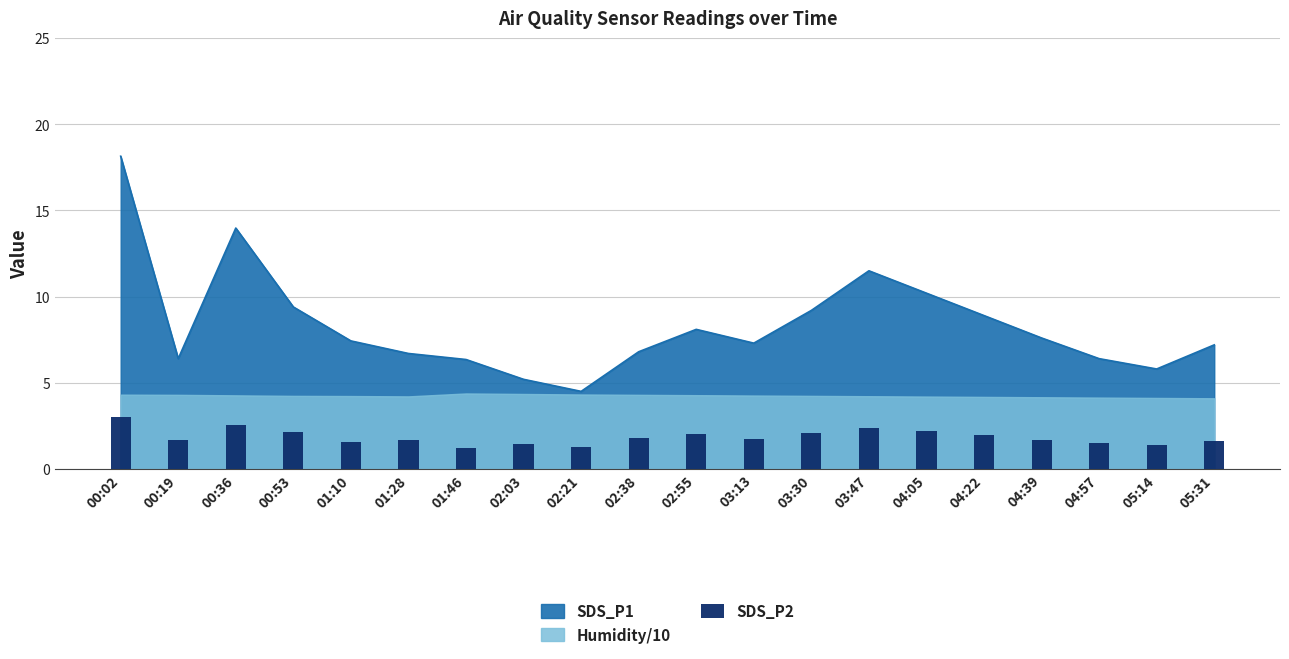

The chart shows a value of 2.0 at 02:55. True or false?

True